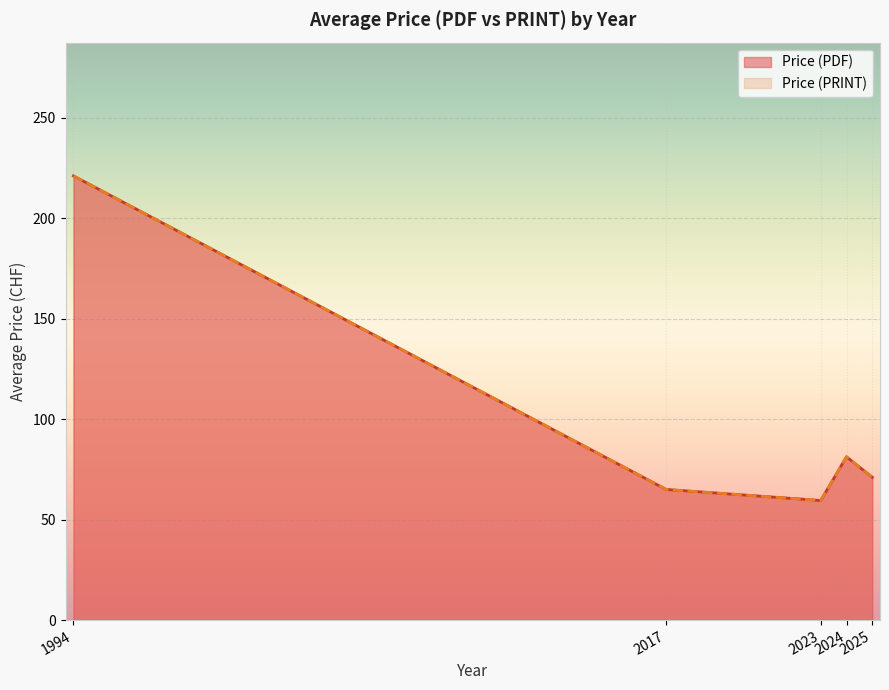

True or false: Price (PRINT) has a value of 162 at 2024.

False